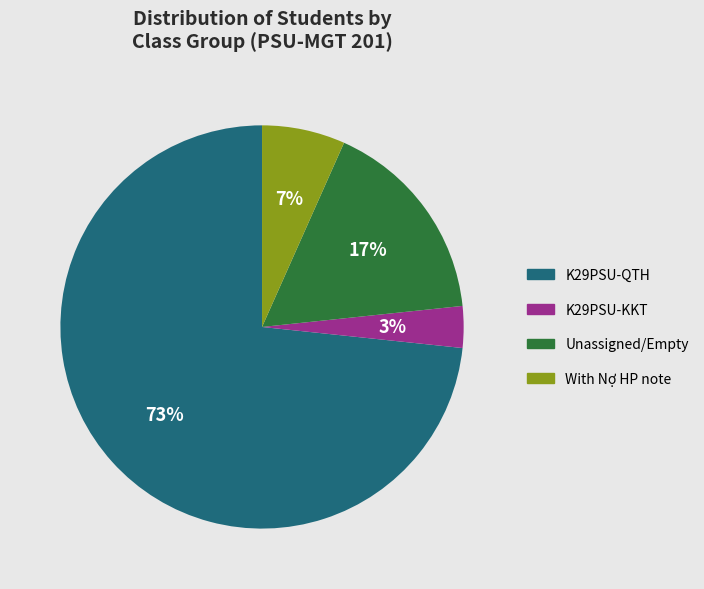

How many segments does this pie chart have?

4